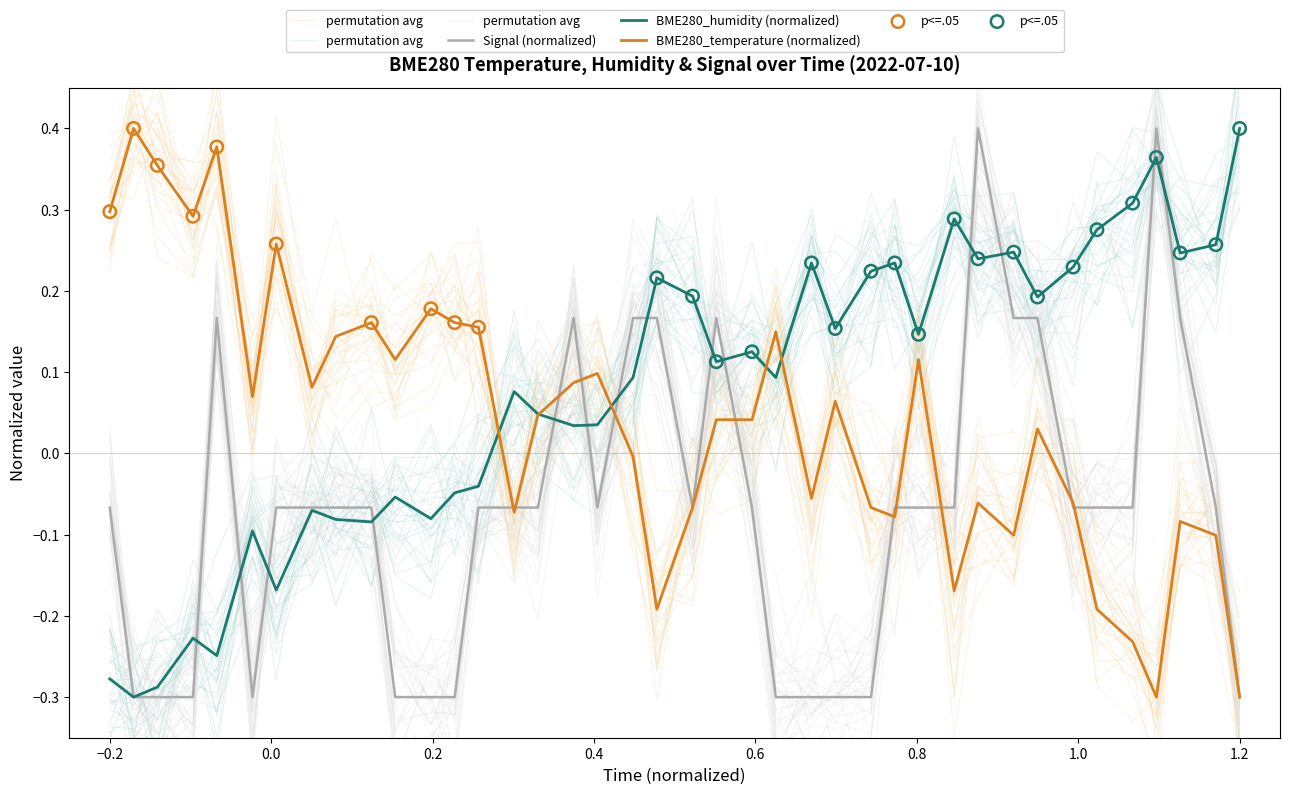

Which series reaches the maximum Y coordinate?

Signal (normalized)